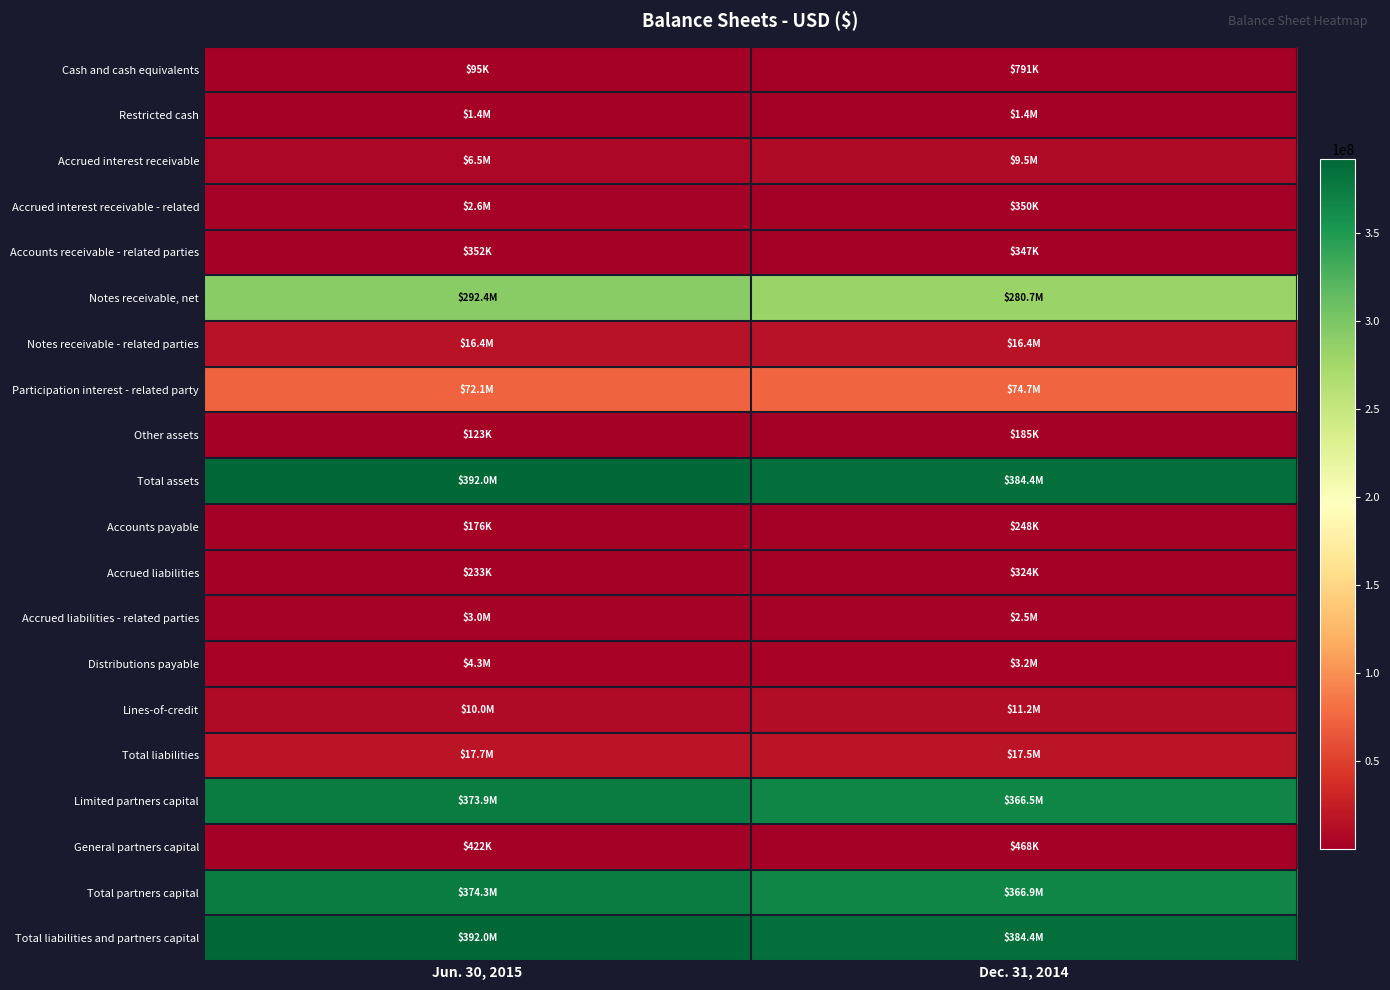

Which has a higher value, Dec. 31, 2014 or Jun. 30, 2015?

Dec. 31, 2014